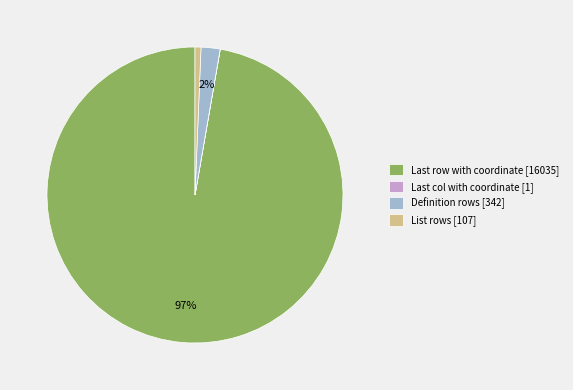

To the nearest percent, what is the difference between the largest and smallest slice percentages?

97%